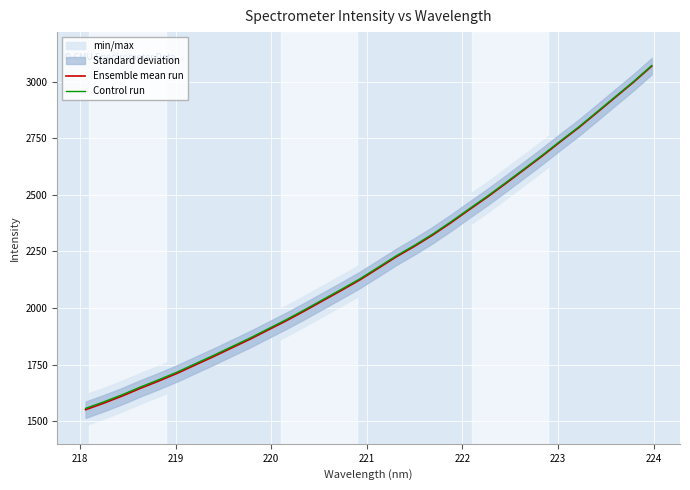

What is the minimum value for Ensemble mean run?

1551.6